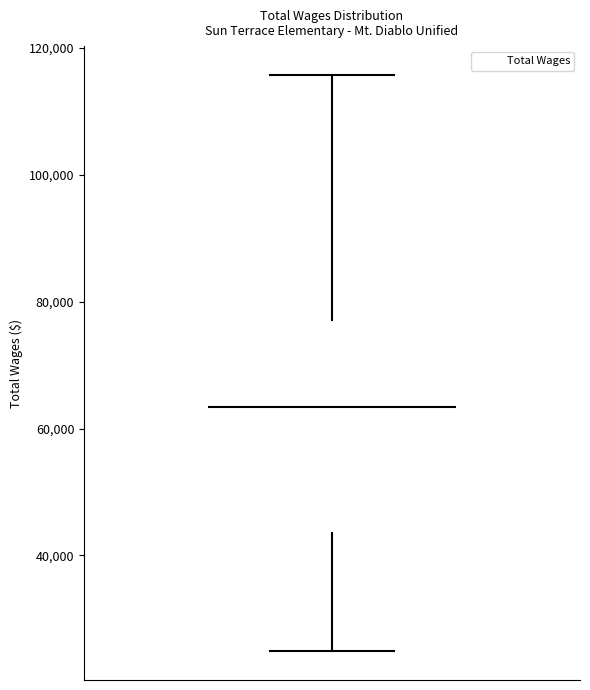

Read this box plot against the y-axis: the position of the median line, the range covered by the box, and the ends of both whiskers. The values are not printed on the chart, so give them approximately, as read against the axis.

median 64000, box 44000 to 78000, whiskers 24000 to 116000